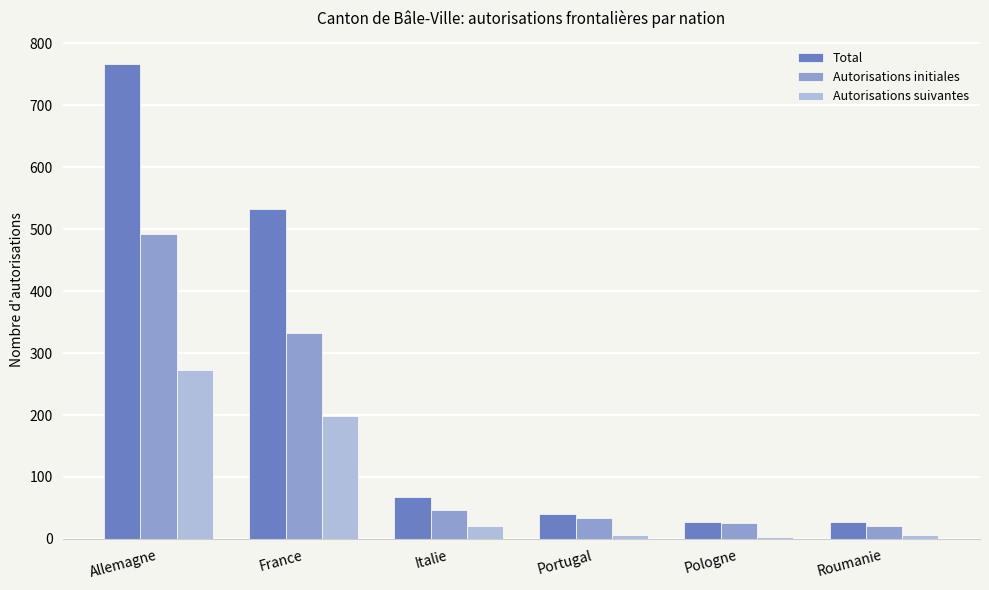

Rank the series by their maximum value, from highest to lowest.

Total, Autorisations initiales, Autorisations suivantes